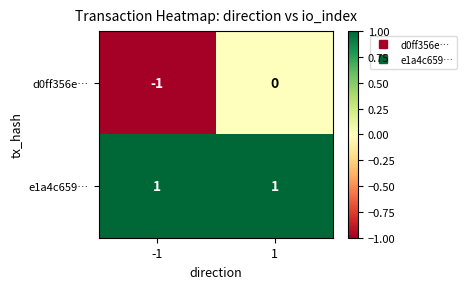

The e1a4c659… series shows 1 at 1. True or false?

True